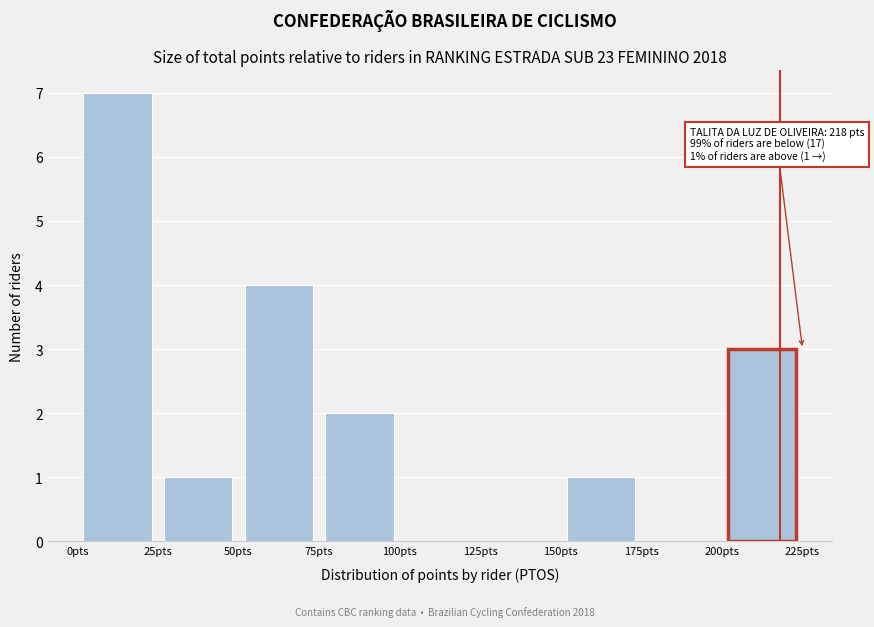

Which range on the x-axis has the tallest bar?

0 to 25